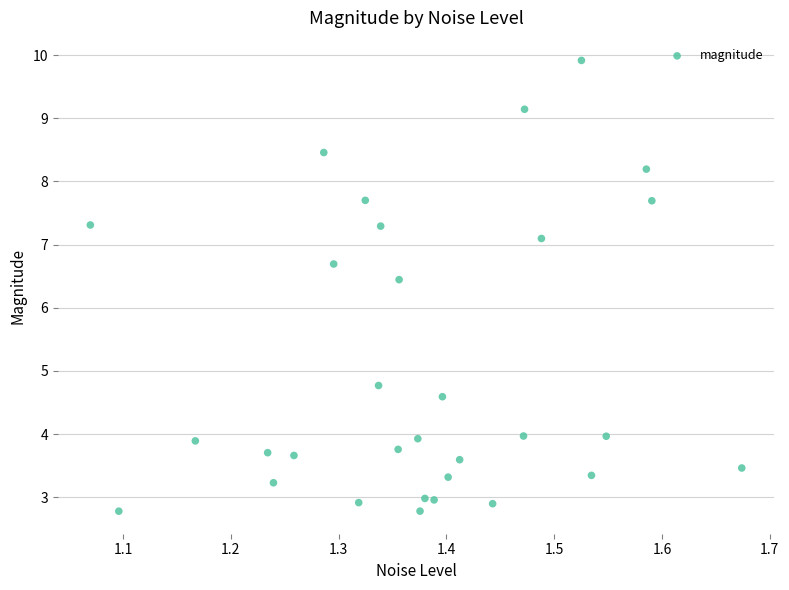

What Y value in the scatter plot is closest to 6?

6.4